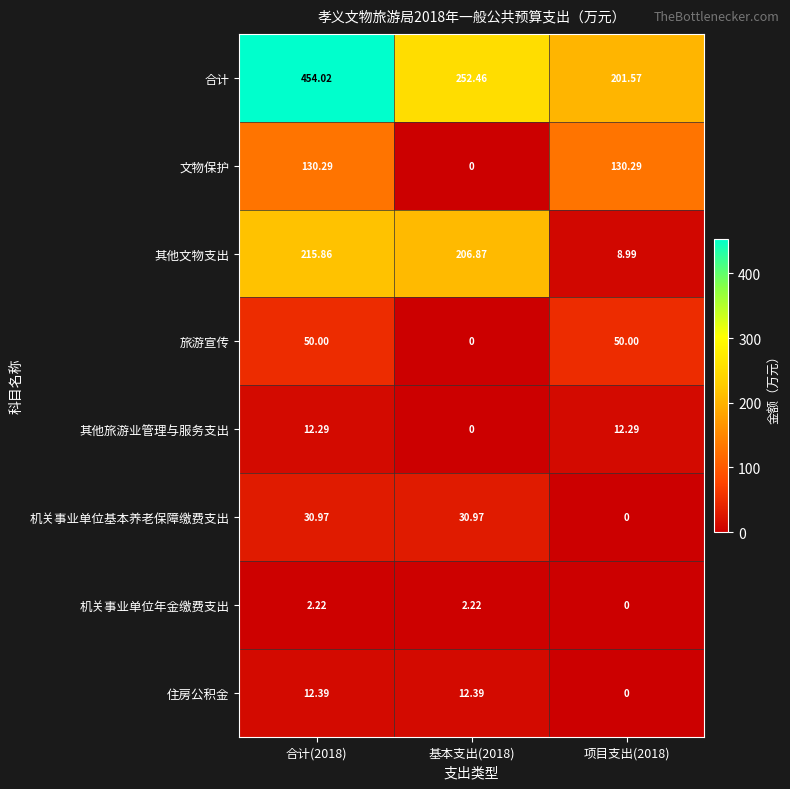

What is the spread (max minus min) of values at 合计(2018)?

451.8